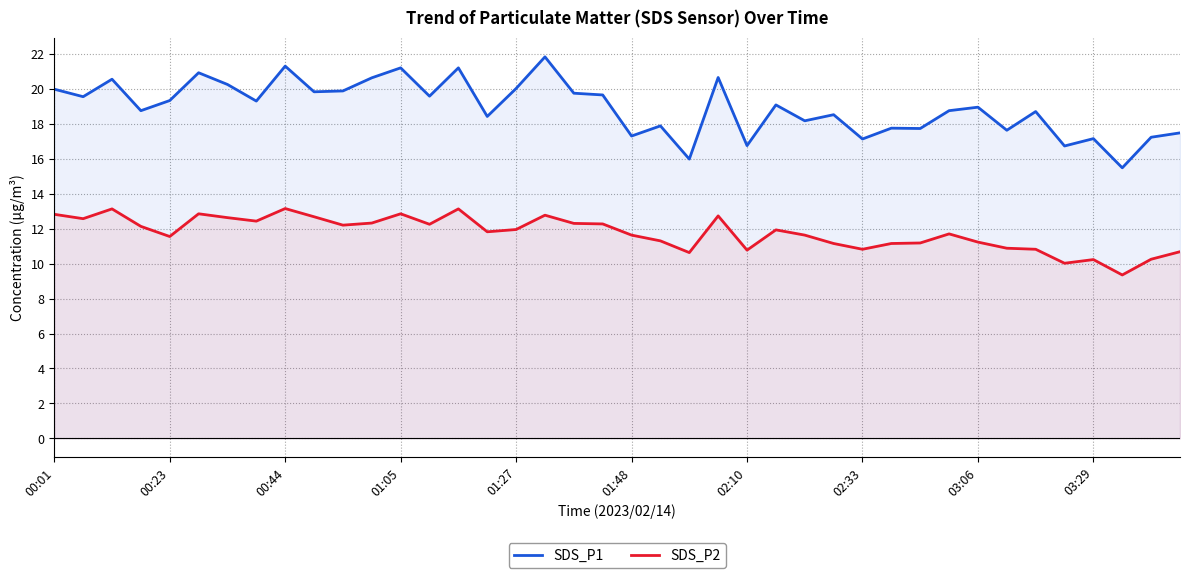

At how many categories does at least one series exceed 17?

36